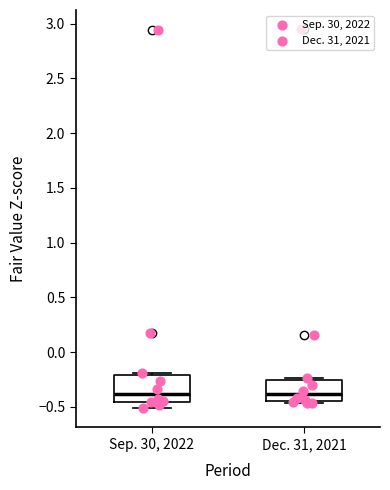

Where is the upper edge of the box for Sep. 30, 2022 on the y-axis? The values are not printed on the chart, so give them approximately, as read against the axis.

-0.20